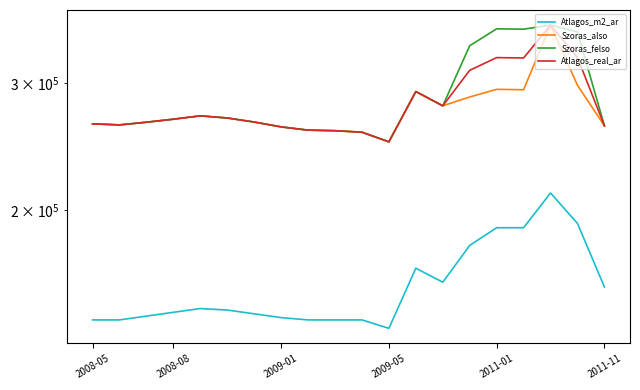

Which series has the largest total across all categories?

Szoras_felso